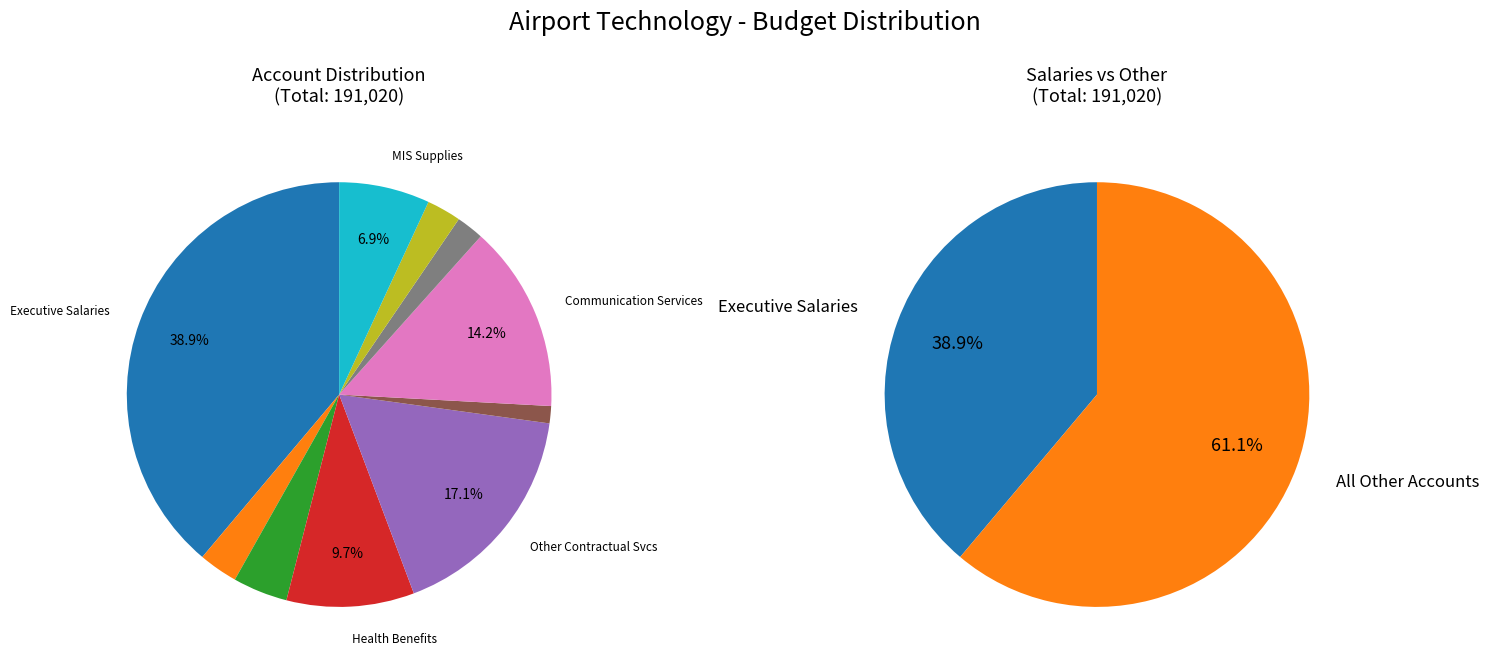

Is there a majority slice in this chart?

No